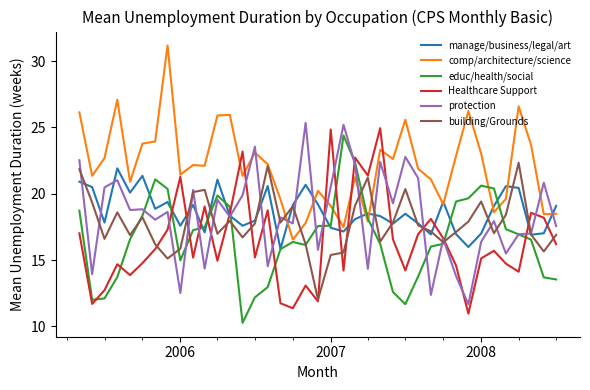

What is the greatest value displayed?

31.2